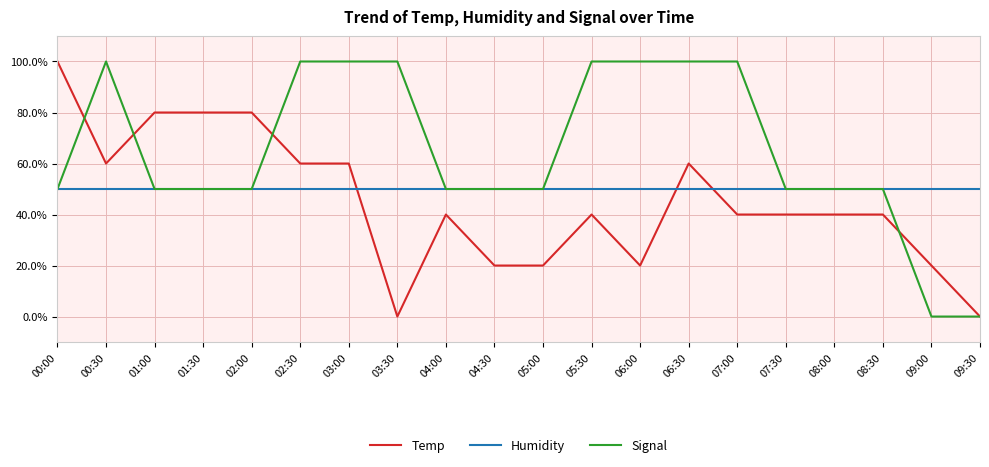

Reading left to right, transcribe all the data shown in this chart.

Temp: 00:00=100.0	00:30=60.0	01:00=80.0	01:30=80.0	02:00=80.0	02:30=60.0	03:00=60.0	03:30=0.0	04:00=40.0	04:30=20.0	05:00=20.0	05:30=40.0	06:00=20.0	06:30=60.0	07:00=40.0	07:30=40.0	08:00=40.0	08:30=40.0	09:00=20.0	09:30=0.0
Humidity: 00:00=50.0	00:30=50.0	01:00=50.0	01:30=50.0	02:00=50.0	02:30=50.0	03:00=50.0	03:30=50.0	04:00=50.0	04:30=50.0	05:00=50.0	05:30=50.0	06:00=50.0	06:30=50.0	07:00=50.0	07:30=50.0	08:00=50.0	08:30=50.0	09:00=50.0	09:30=50.0
Signal: 00:00=50.0	00:30=100.0	01:00=50.0	01:30=50.0	02:00=50.0	02:30=100.0	03:00=100.0	03:30=100.0	04:00=50.0	04:30=50.0	05:00=50.0	05:30=100.0	06:00=100.0	06:30=100.0	07:00=100.0	07:30=50.0	08:00=50.0	08:30=50.0	09:00=0.0	09:30=0.0